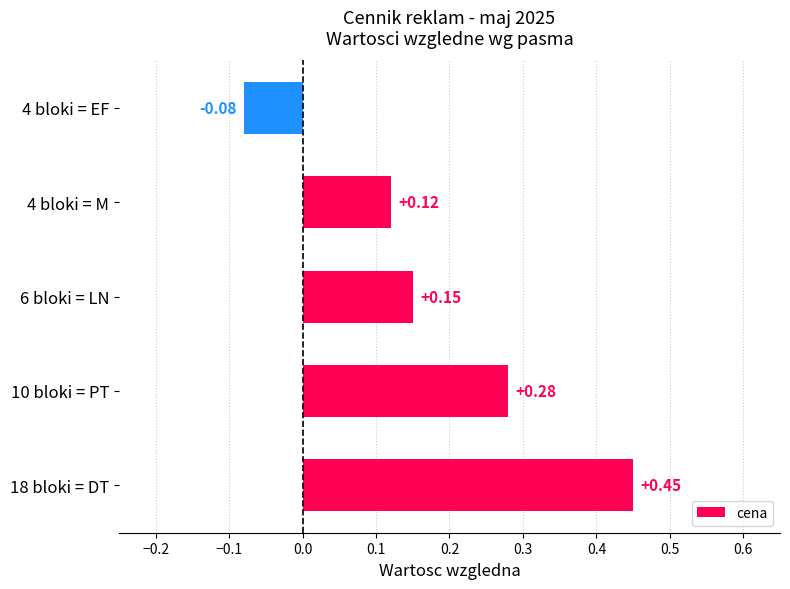

Between 4 bloki = M and 4 bloki = EF, which is larger?

4 bloki = M